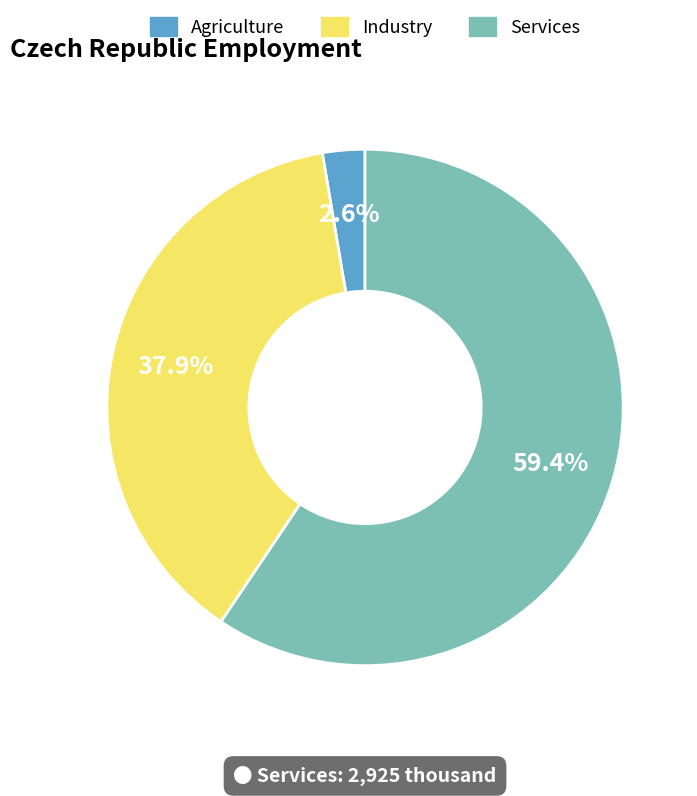

Count the number of slices in the pie.

3